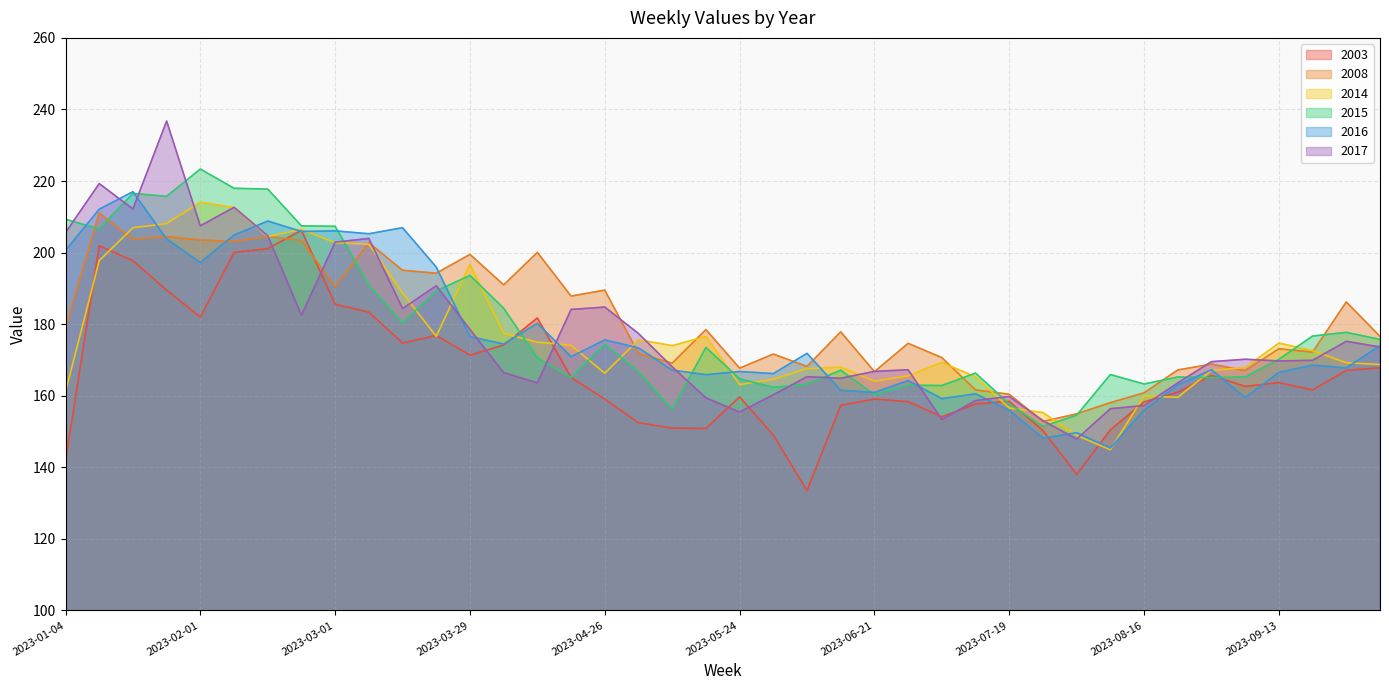

At which label does 2015 first exceed 170?

2023-01-04